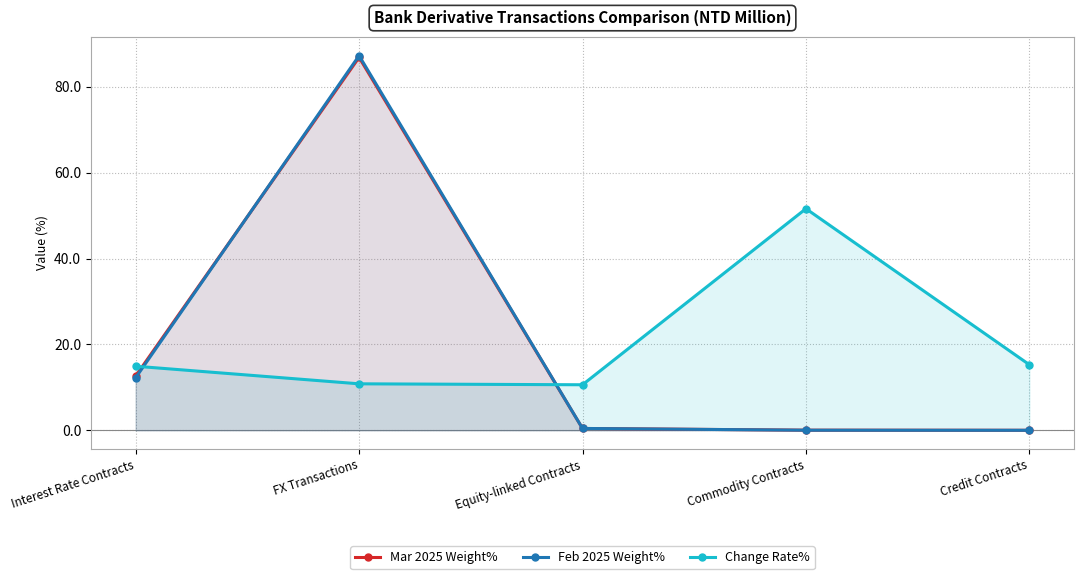

At how many categories does at least one series exceed 68?

1